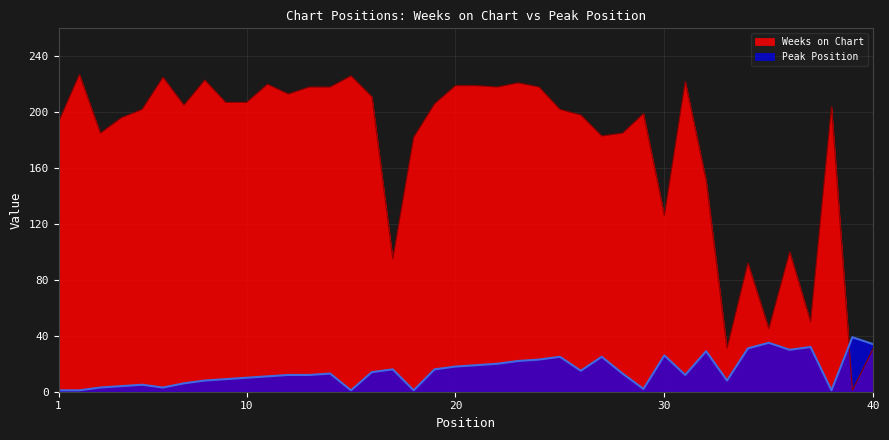

Between 35 and 31, which is larger?

31